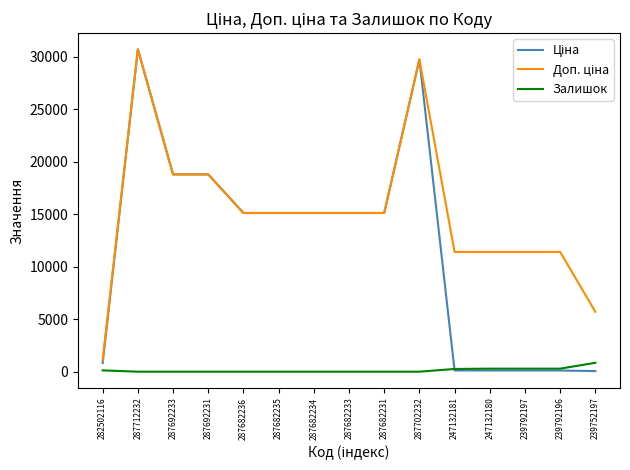

What is the total value across all series at 287682233?

30240.0